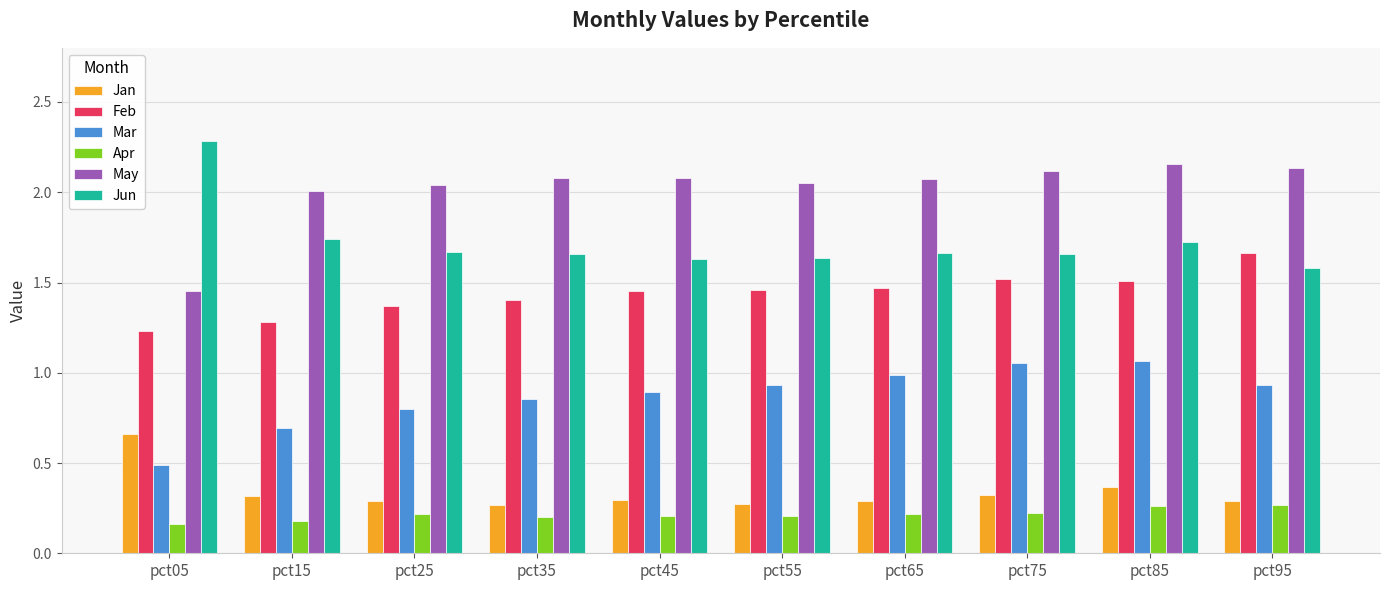

At which label is Mar closest to 0?

pct05